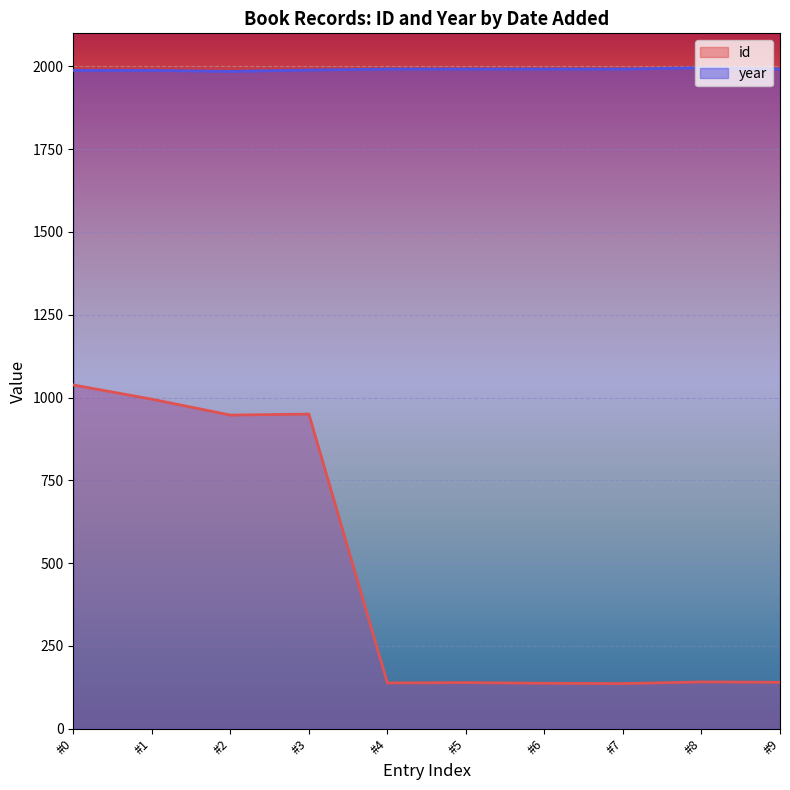

At #0, list the series in order from largest to smallest.

year, id